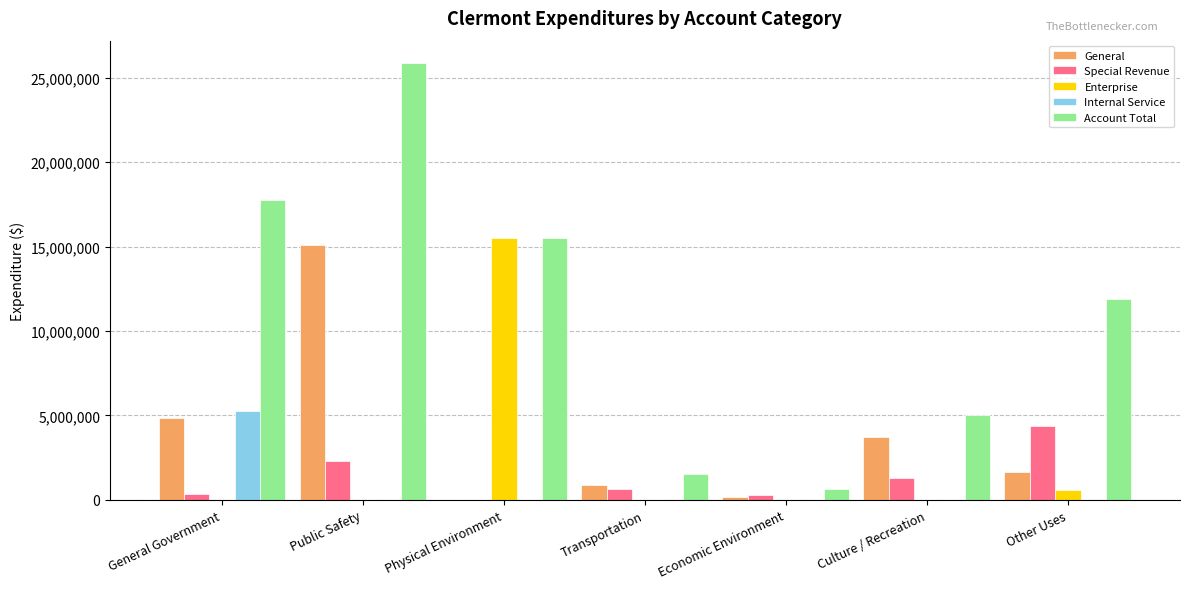

At which label is General closest to 7535691?

General Government